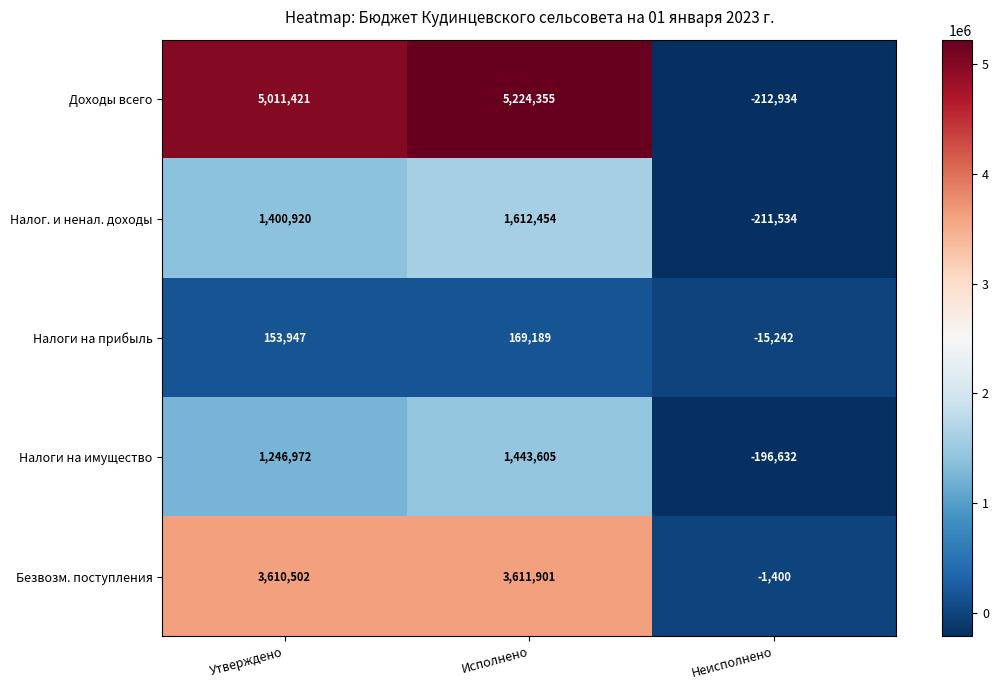

The value of Налоги на имущество at Утверждено is 2096579. True or false?

False